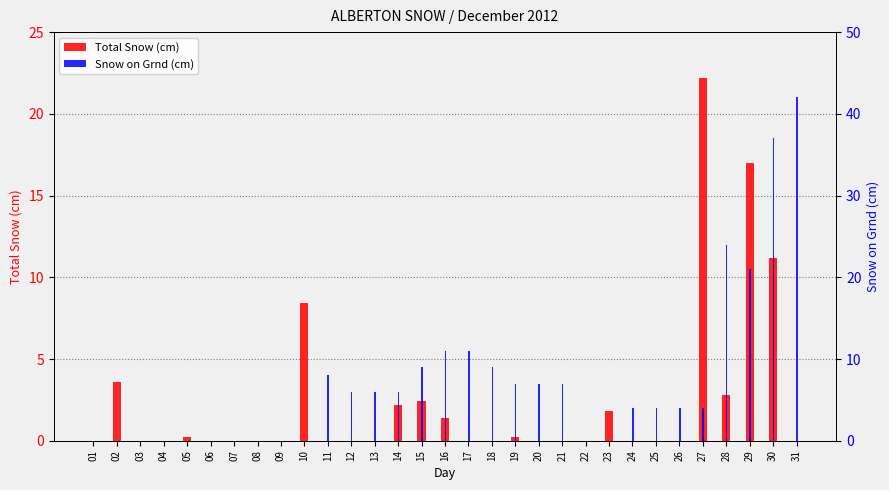

Rank the categories by Snow on Grnd (cm) value from lowest to highest.

01, 02, 03, 04, 05, 06, 07, 08, 09, 10, 22, 23, 24, 25, 26, 27, 12, 13, 14, 19, 20, 21, 11, 15, 18, 16, 17, 29, 28, 30, 31